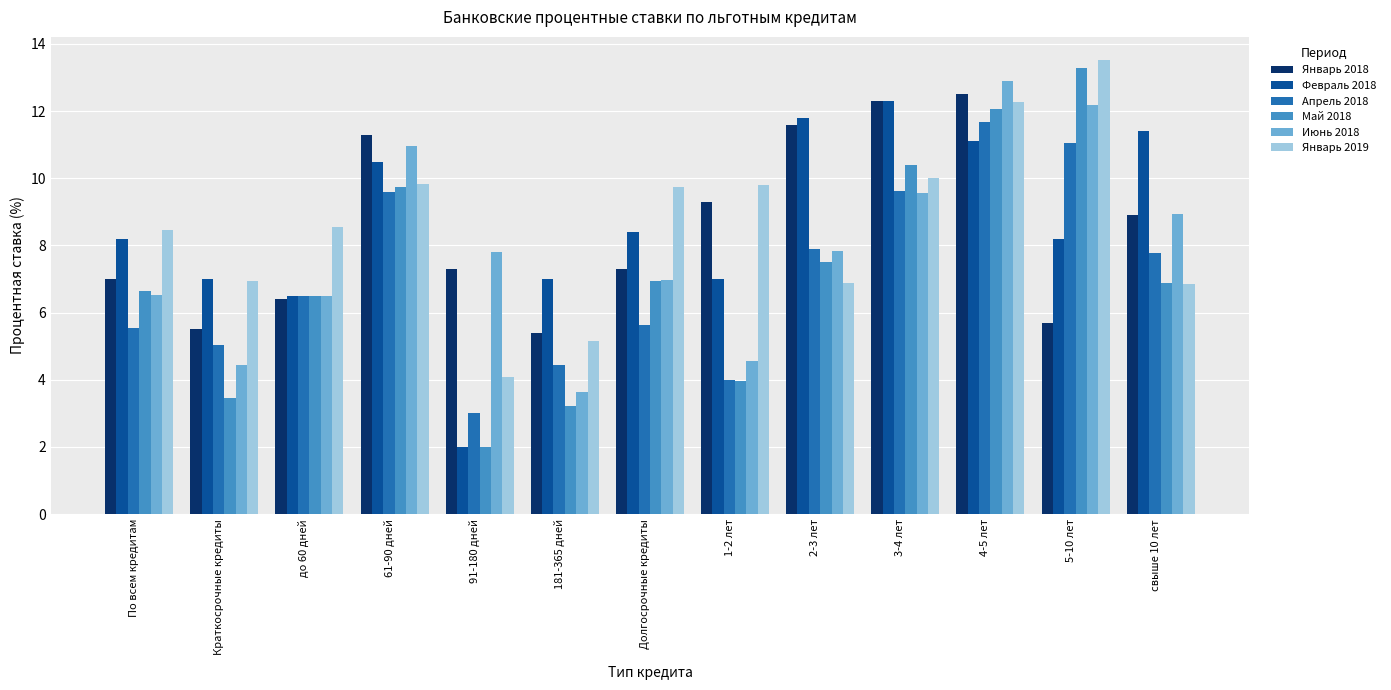

What is the maximum value for Апрель 2018?

11.7